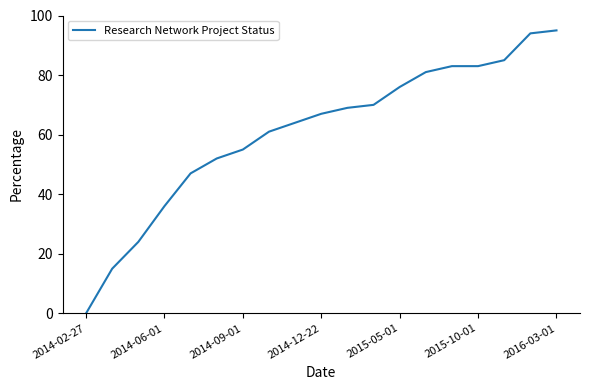

What is the difference between the maximum and minimum values?

95